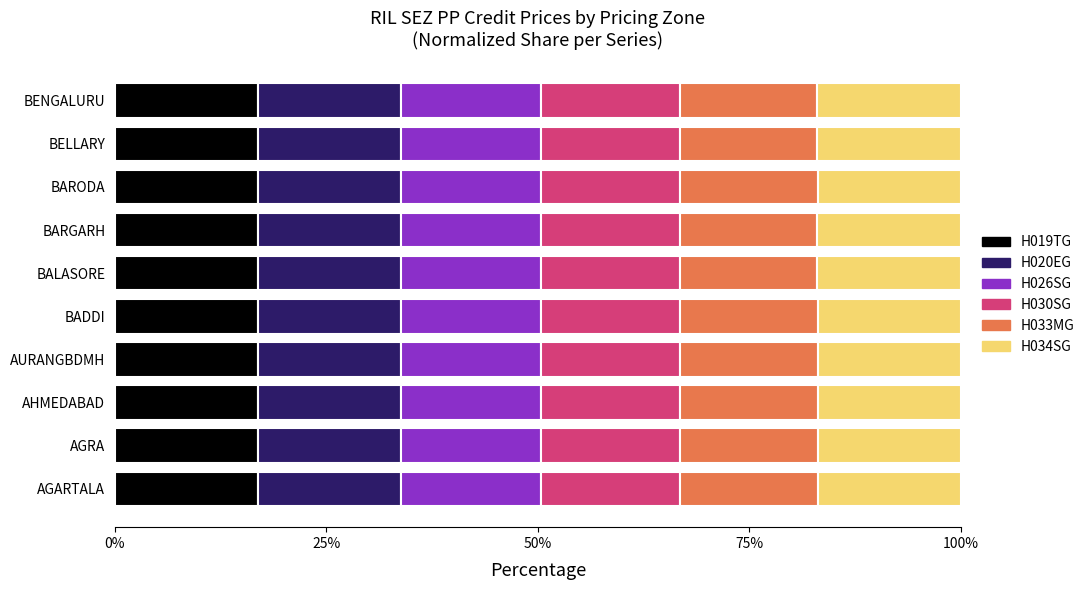

How many data points does each series have?

10